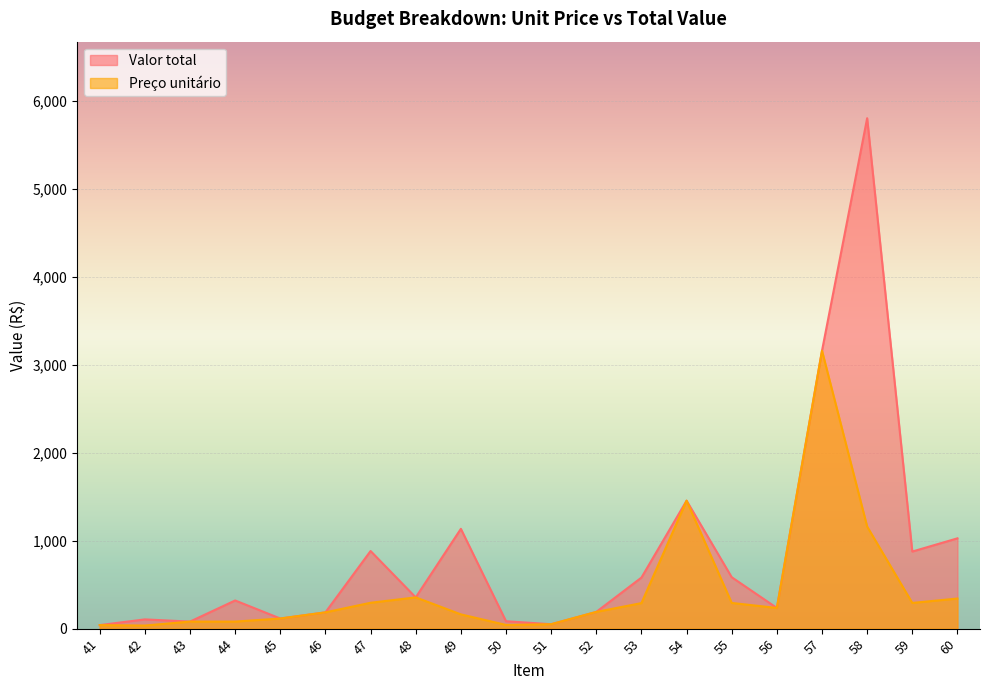

Is the value of Preço unitário at 42 greater than the value of Valor total at 60?

No